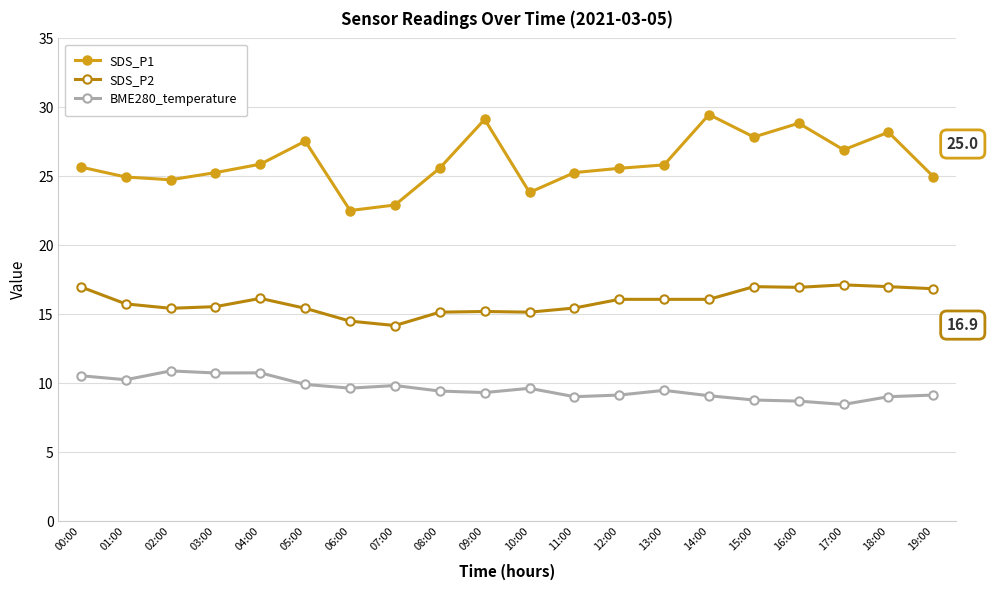

What position from the right is 02:00?

18